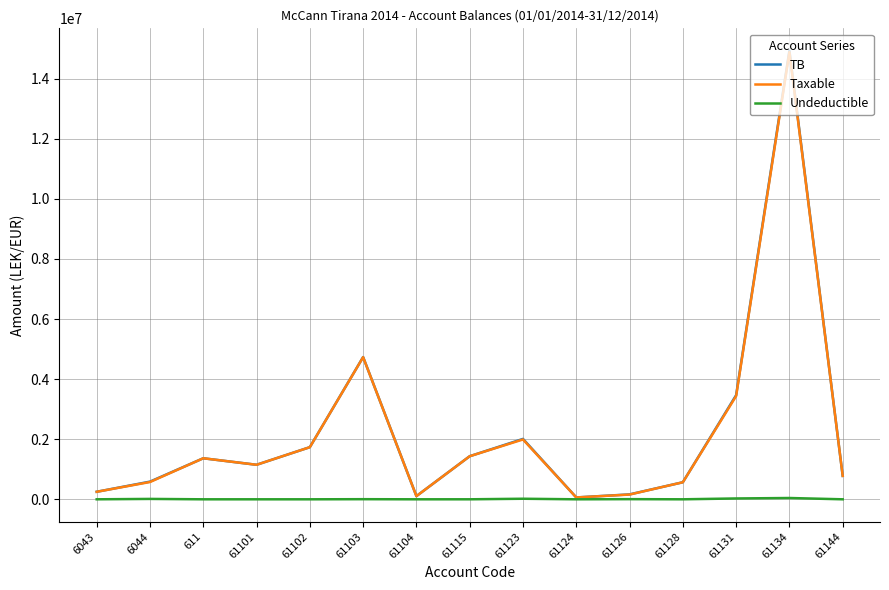

The value of TB at 61103 is 2634190.0. True or false?

False